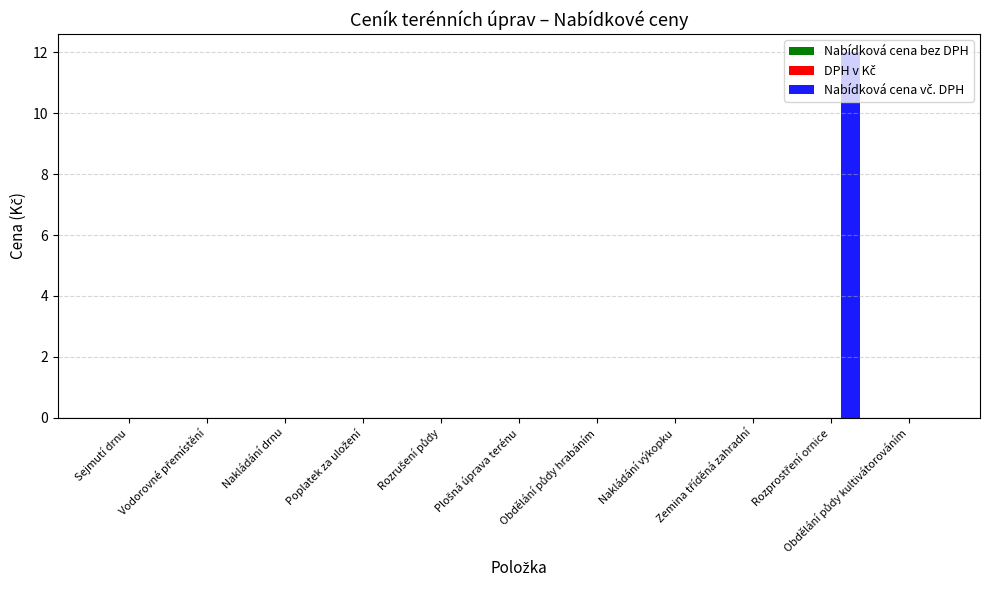

What is the sum of all values?

12